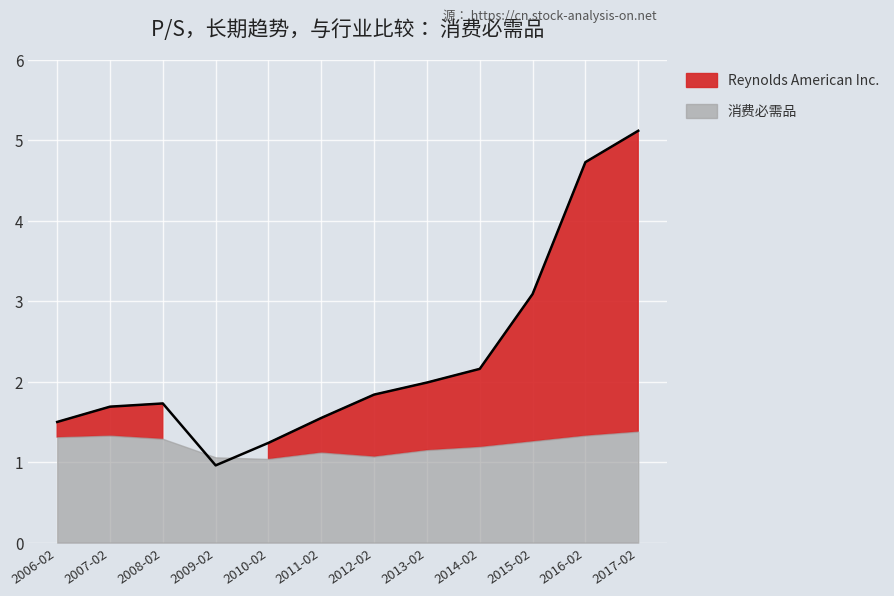

What is the label of the 9th point from the right?

2009-02